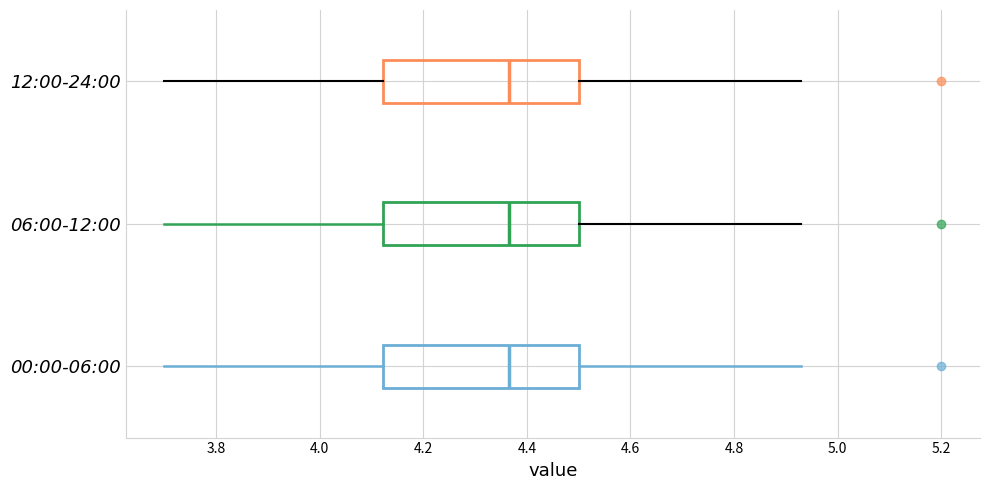

Reading bottom to top, read every box against the x-axis: the position of its median line, the range the box covers, and the ends of its whiskers. The values are not printed on the chart, so give them approximately, as read against the axis.

00:00-06:00: median 4.36, box 4.12 to 4.50, whiskers 3.70 to 4.94
06:00-12:00: median 4.36, box 4.12 to 4.50, whiskers 3.70 to 4.94
12:00-24:00: median 4.36, box 4.12 to 4.50, whiskers 3.70 to 4.94